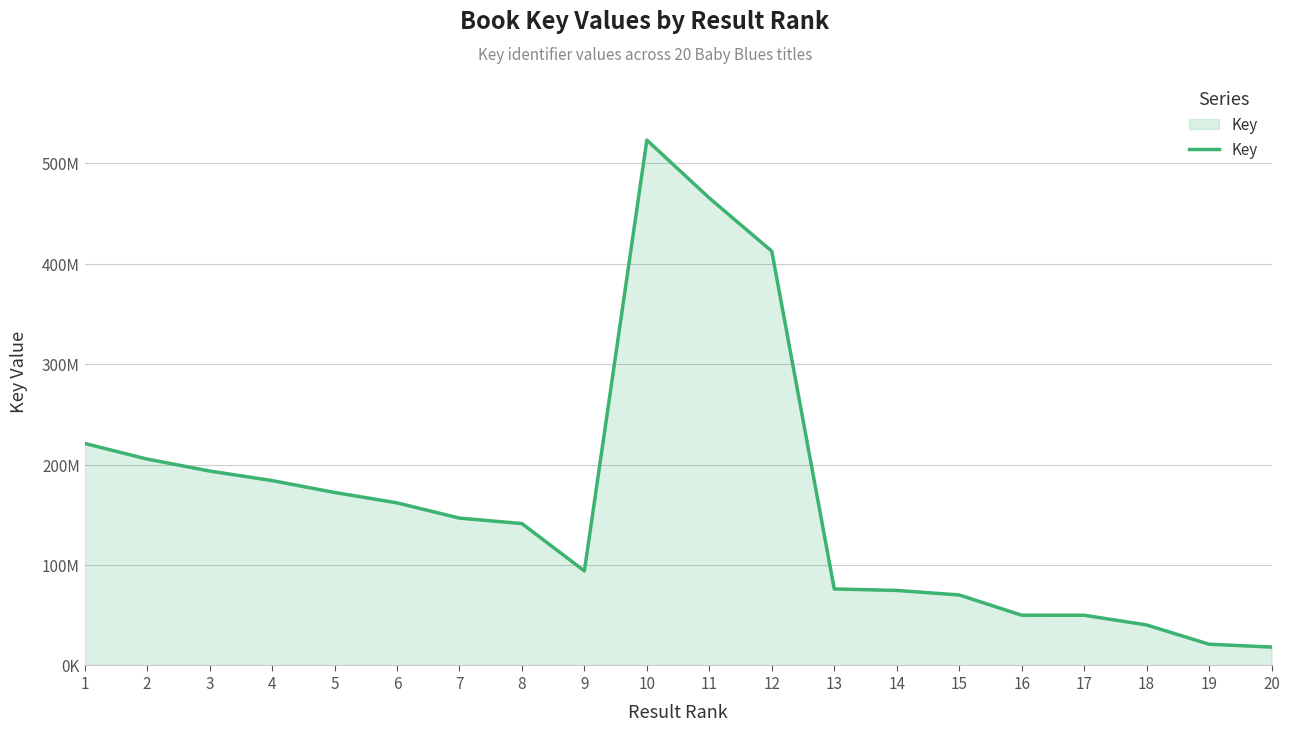

How many interior local valleys (lower than both neighbors) does the data have?

1